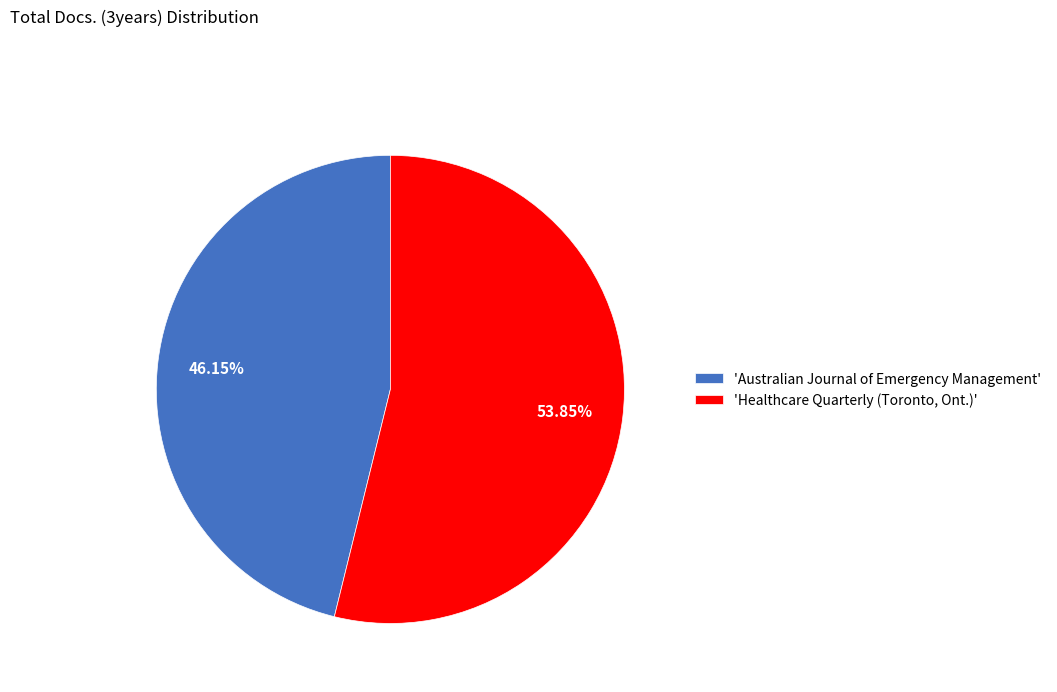

Which has a higher value, 'Healthcare Quarterly (Toronto, Ont.)' or 'Australian Journal of Emergency Management'?

'Healthcare Quarterly (Toronto, Ont.)'